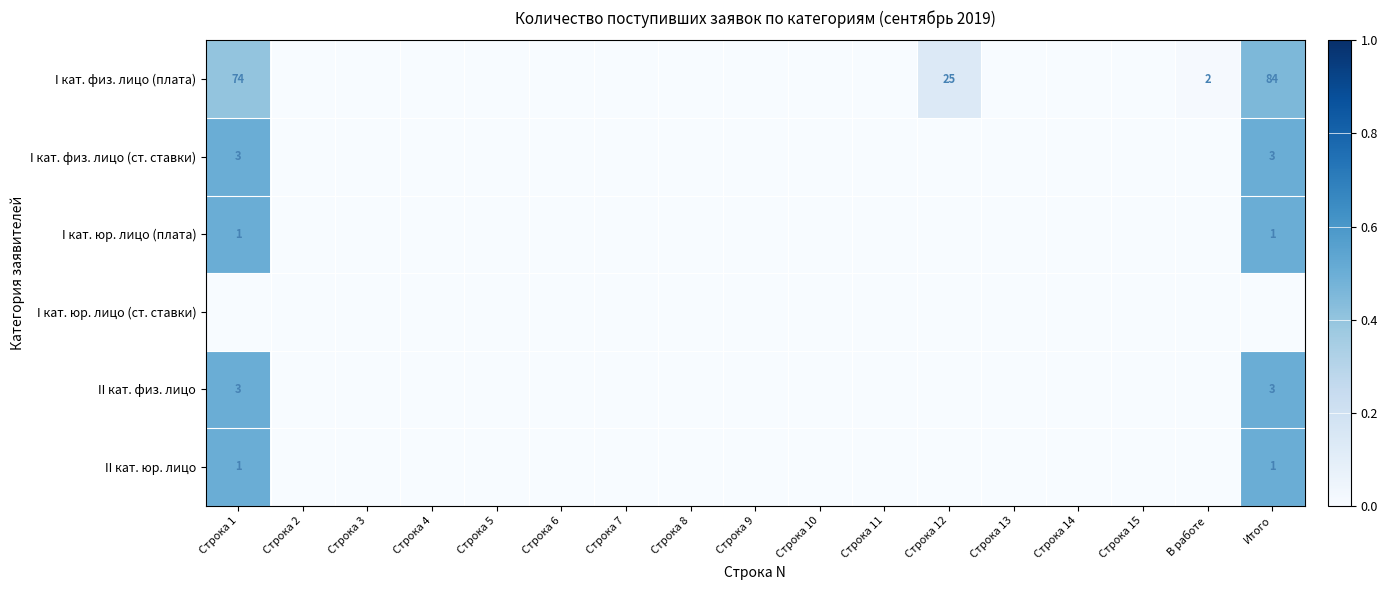

Is it true that II кат. физ. лицо equals 3 at Итого?

True